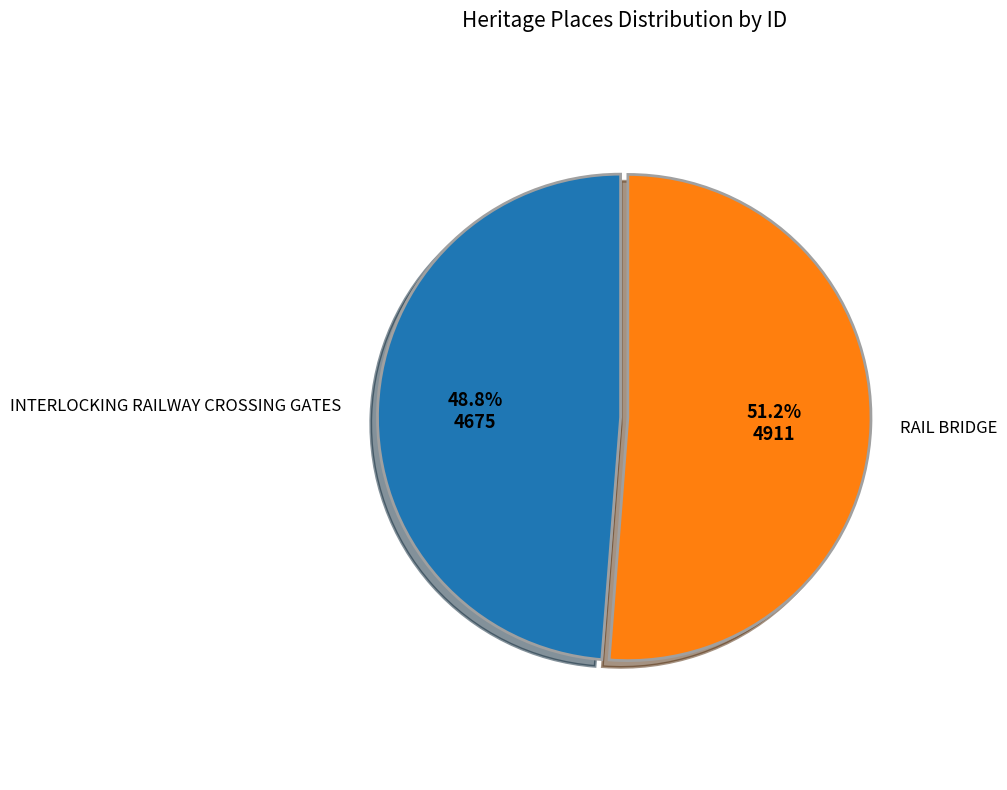

Does any single category account for the majority?

Yes